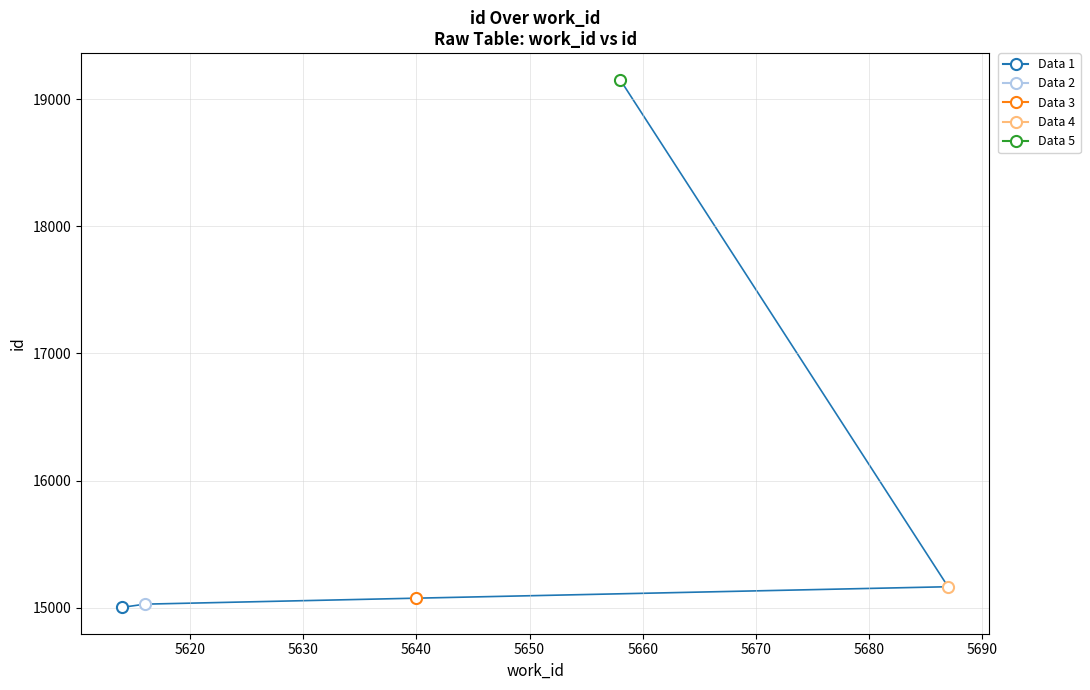

How many lines are shown in the chart?

1